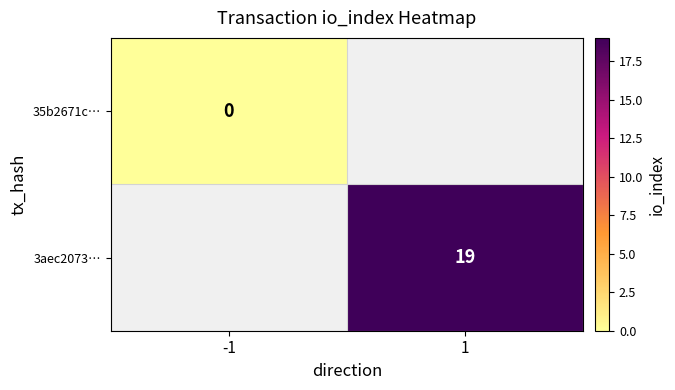

At how many categories does at least one series exceed 6?

1